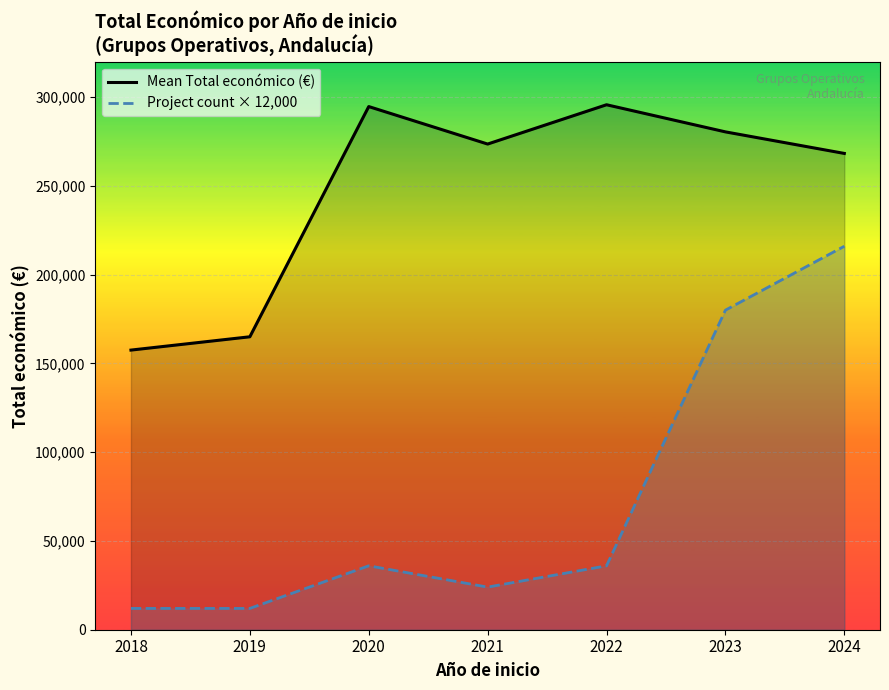

Where is the first local minimum for Project count × 12,000?

2021